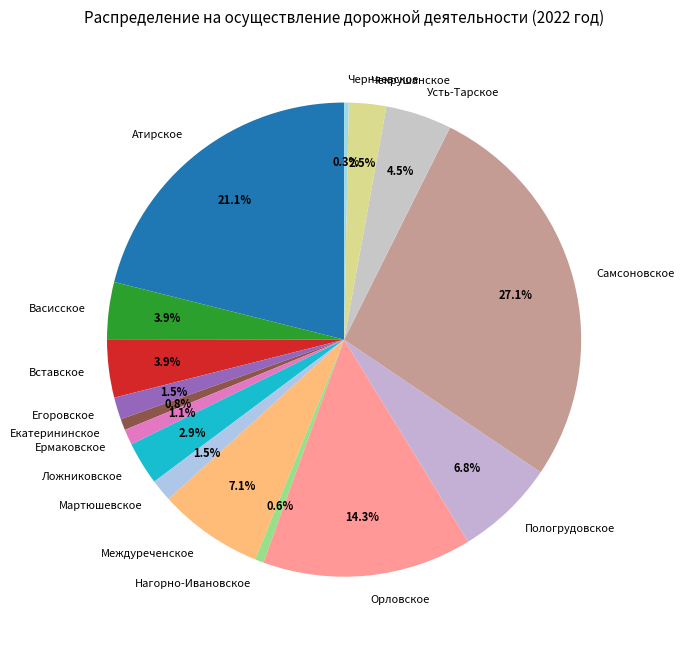

The Вставское slice represents 4% of the pie. True or false?

True